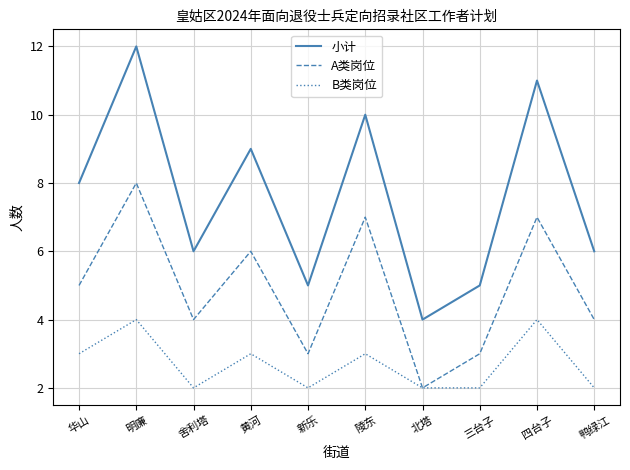

Is it true that 小计 equals 5 at 三台子?

True